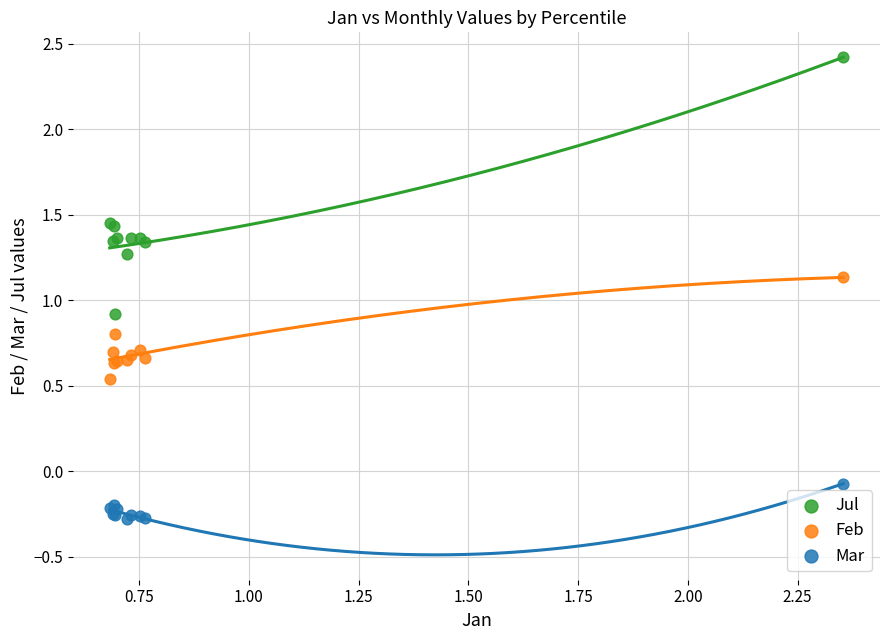

What is the X range (max minus min) for the scatter plot?

1.7